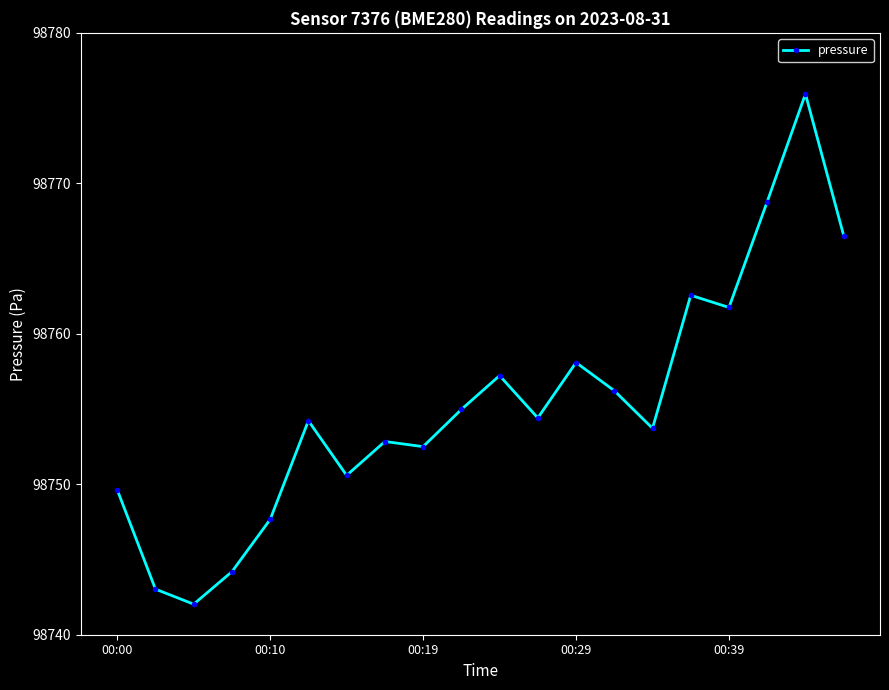

What is the smallest value displayed?

98742.0